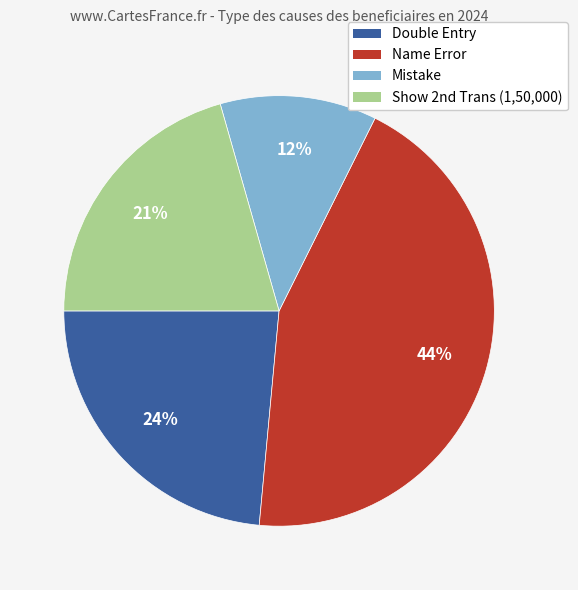

To the nearest percent, what portion does Name Error represent?

44%